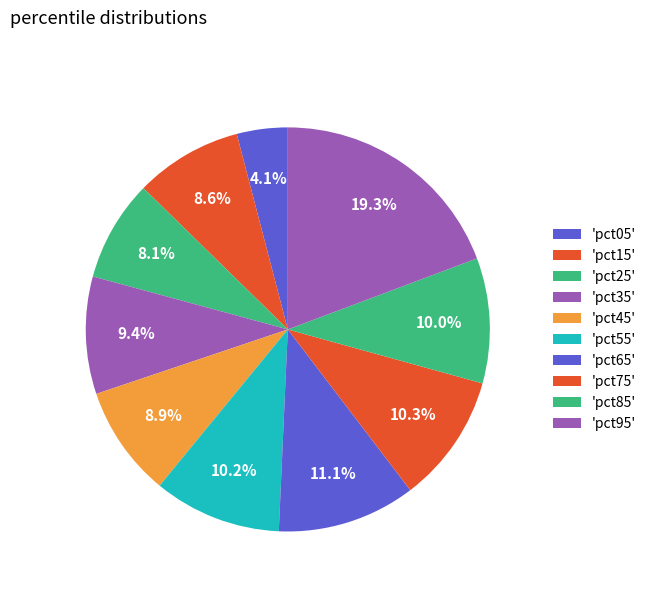

Count the number of slices in the pie.

10